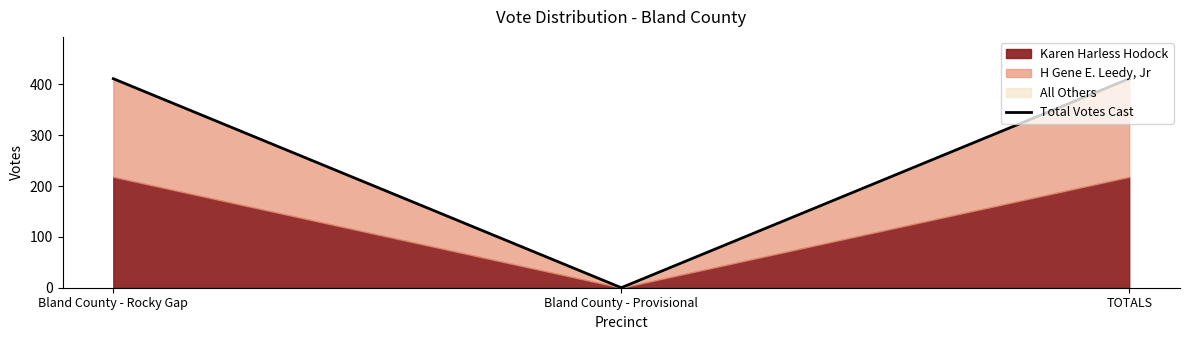

What is the label of the 1st point from the right?

TOTALS